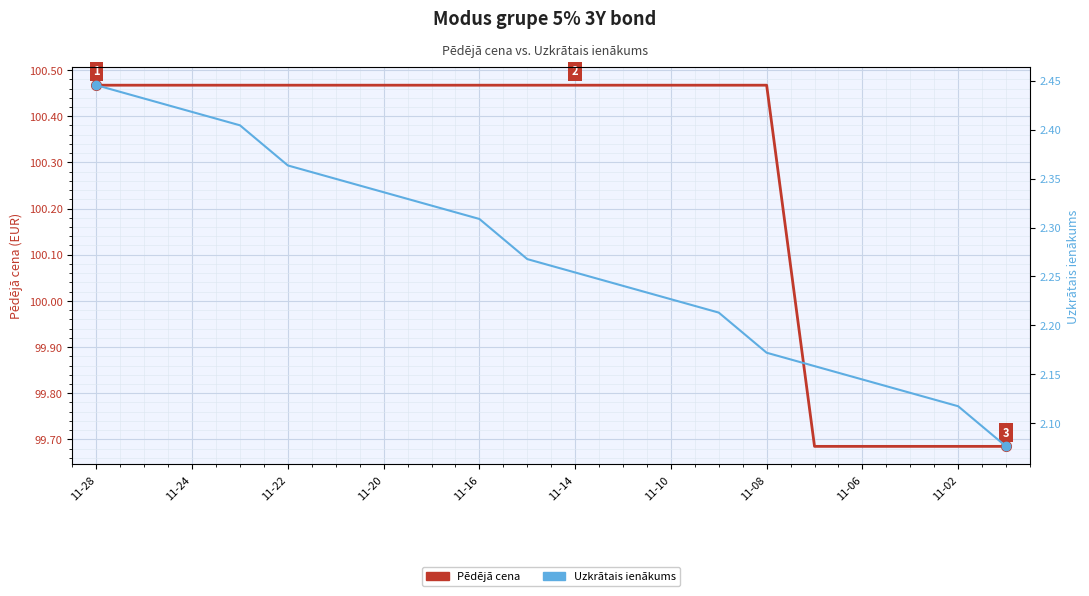

The value of Uzkrātais ienākums at 15 is 3.7. True or false?

False